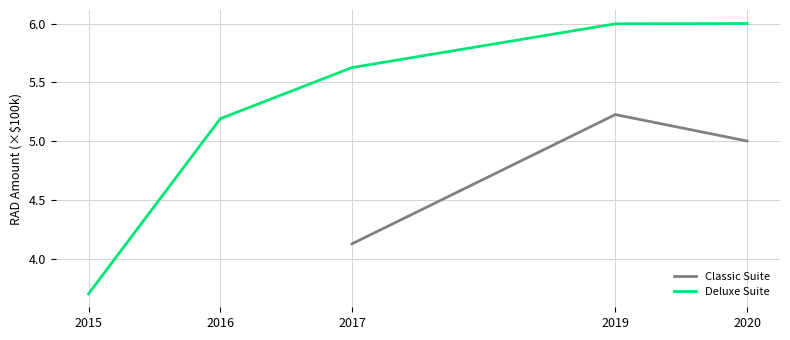

Which has a higher value, 2016 or 2017?

2017